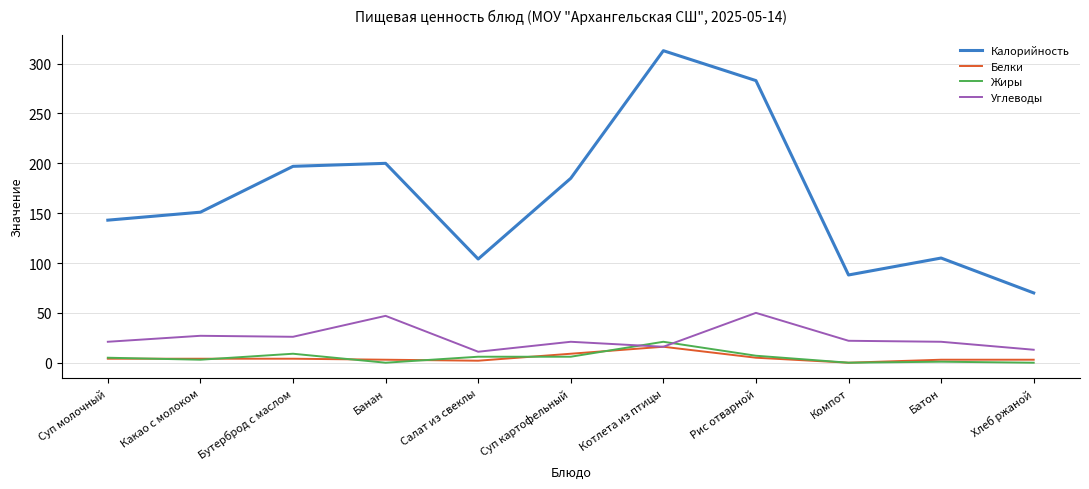

At which category is the sum across all series the highest?

Котлета из птицы